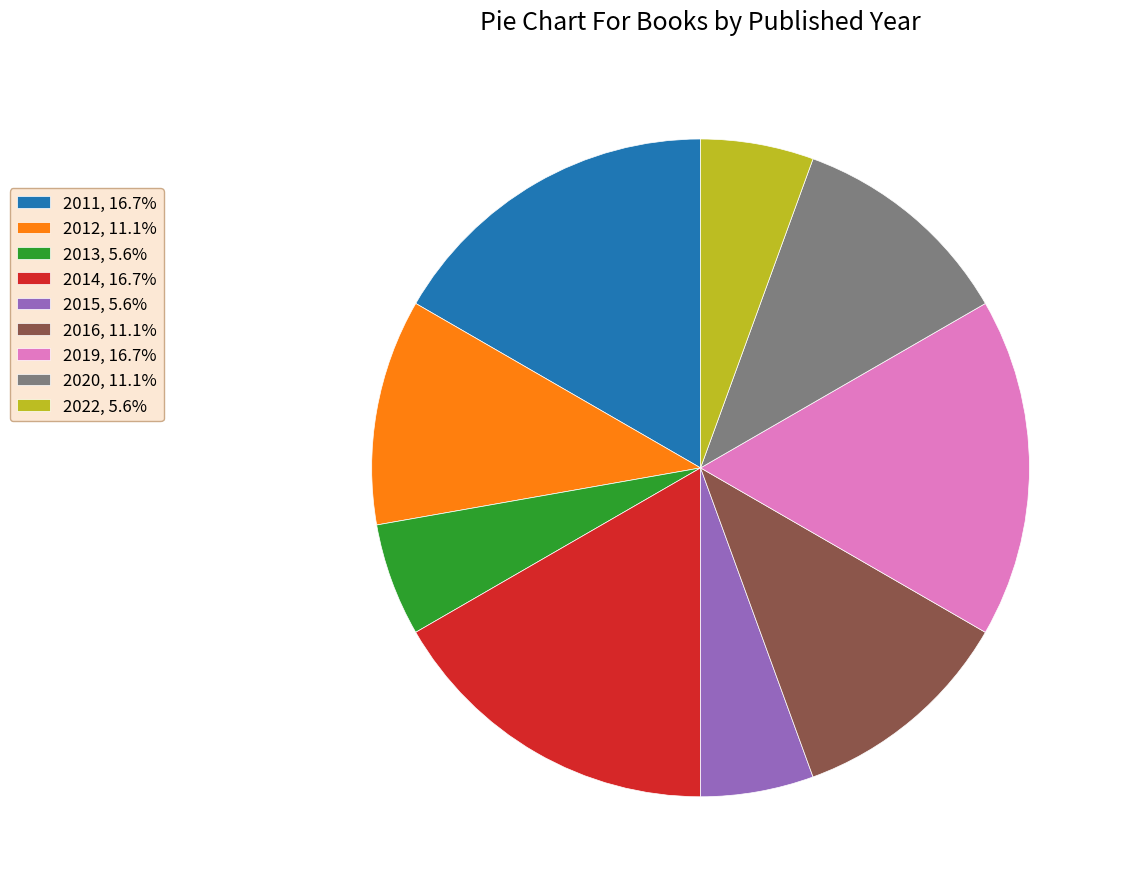

Approximately how many times larger is the value at 2016, 11.1% compared to 2022, 5.6%?

2.0